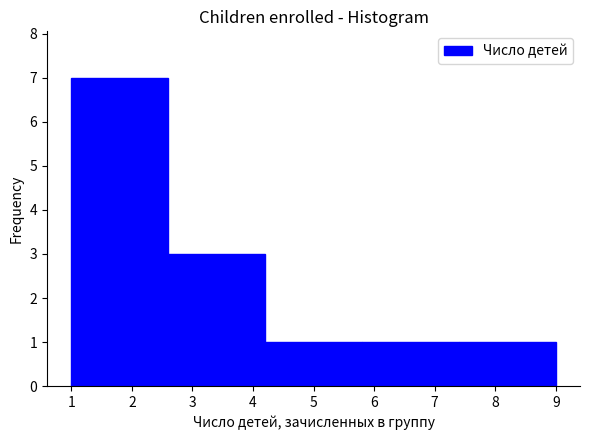

What is the height of the bar covering 5.8 to 7.4 on the x-axis? The values are not printed on the chart, so give them approximately, as read against the axis.

1